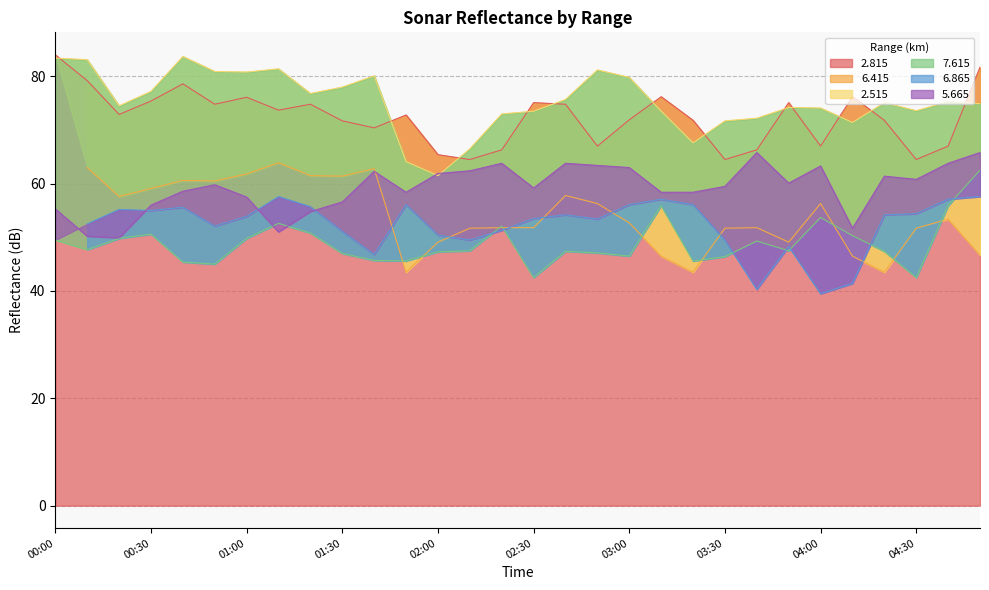

Rank the categories by   5.665 value from highest to lowest.

03:40, 04:50, 02:20, 02:40, 04:40, 02:50, 04:00, 03:00, 02:10, 01:40, 02:00, 04:20, 04:30, 03:50, 00:50, 03:30, 02:30, 00:40, 01:50, 03:10, 03:20, 01:00, 01:30, 00:30, 00:00, 01:20, 04:10, 01:10, 00:10, 00:20